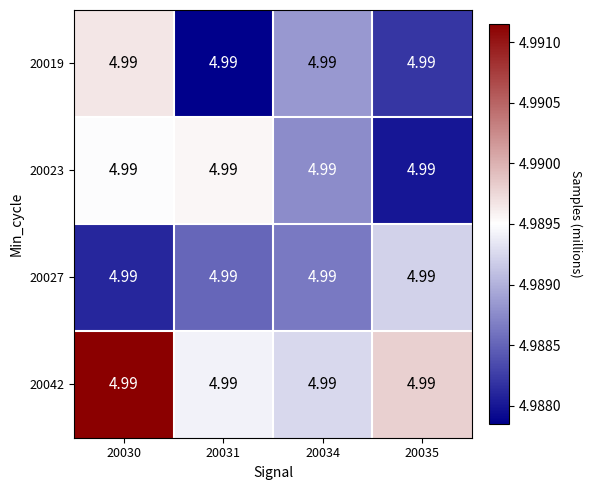

List the labels in order of 20019 value, smallest first.

20031, 20035, 20034, 20030